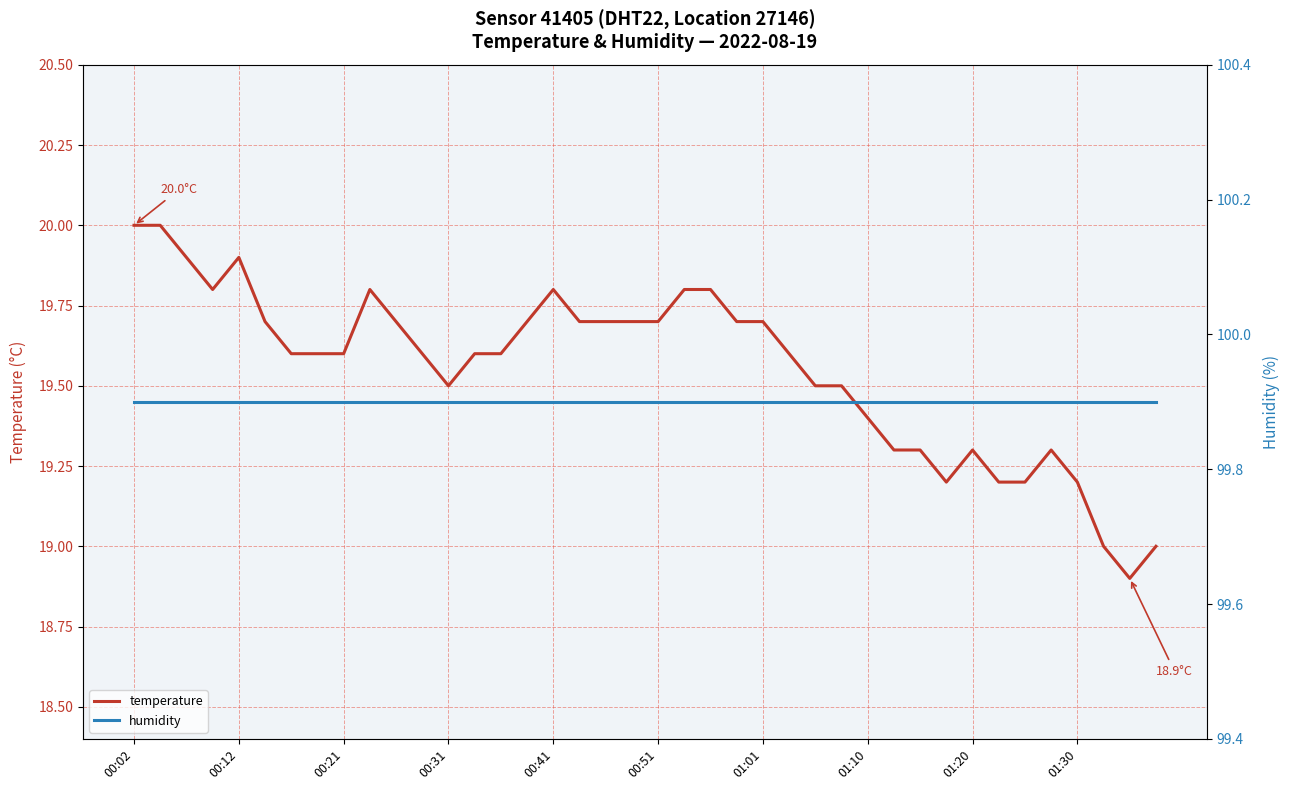

Rank the series by their maximum value, from lowest to highest.

temperature, humidity